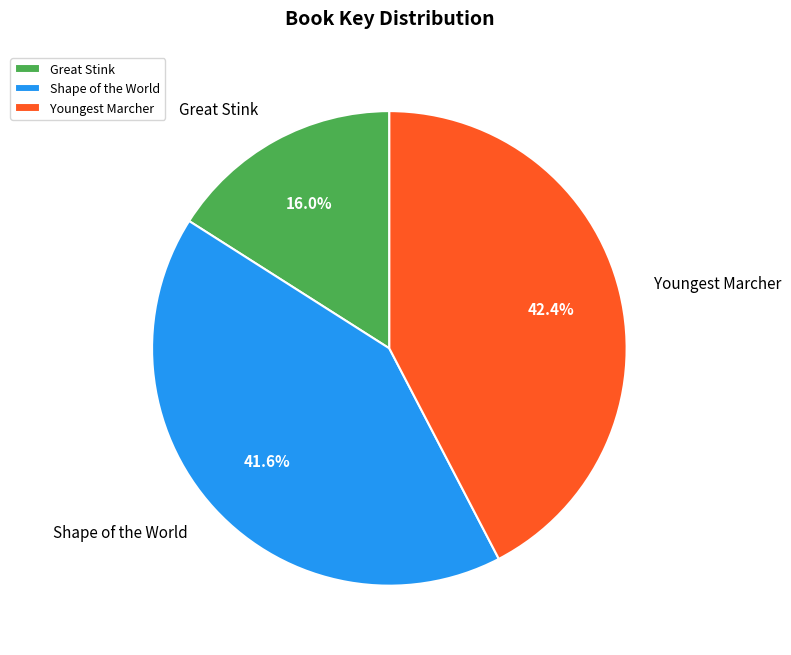

Is there any slice that represents more than half of the pie?

No